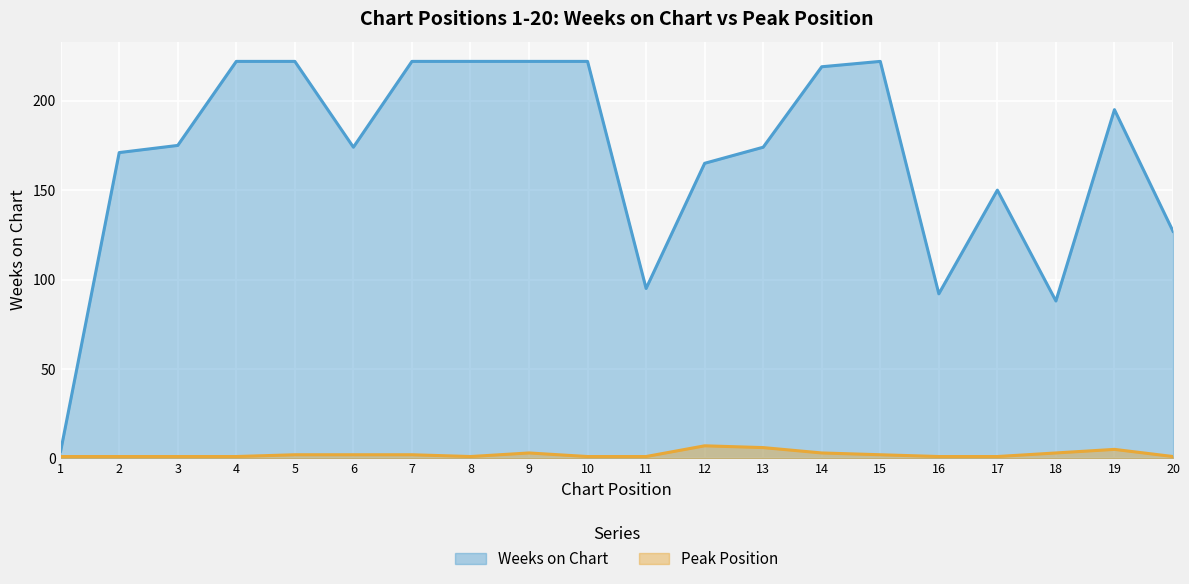

Reading left to right, transcribe all the data shown in this chart.

Weeks on Chart: 4	171	175	222	222	174	222	222	222	222	95	165	174	219	222	92	150	88	195	127
Peak Position: 1	1	1	1	2	2	2	1	3	1	1	7	6	3	2	1	1	3	5	1